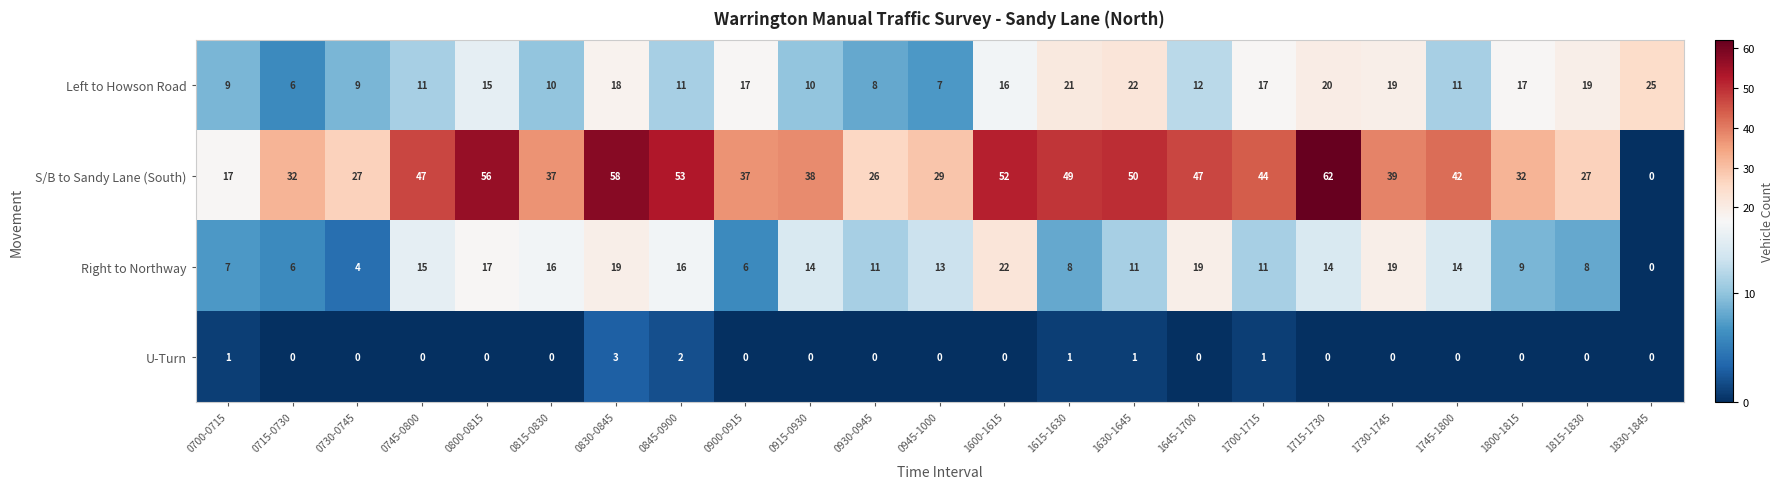

Count the number of data series in this chart.

4